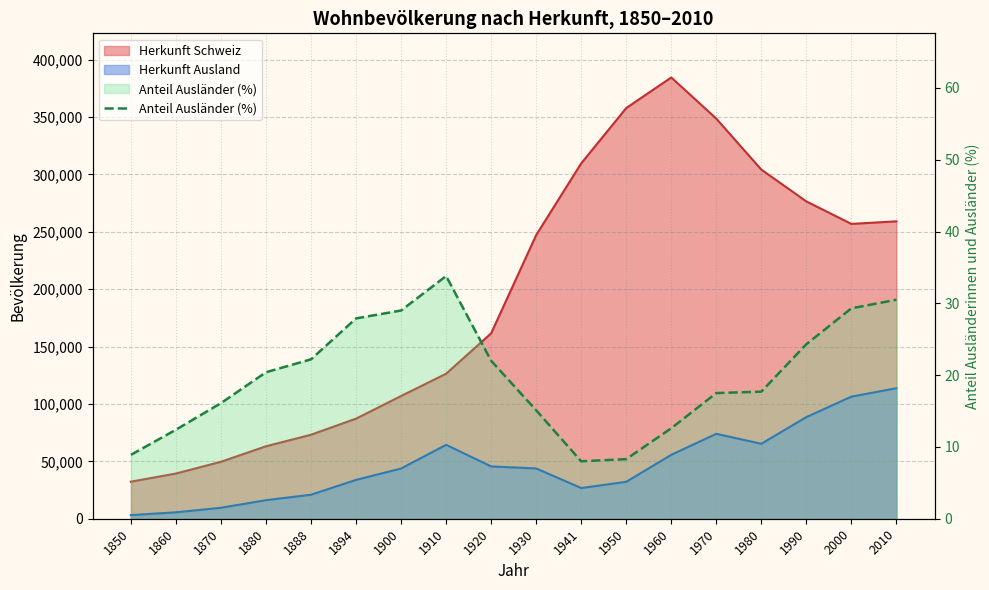

At which category does the chart reach its peak across all series?

1910